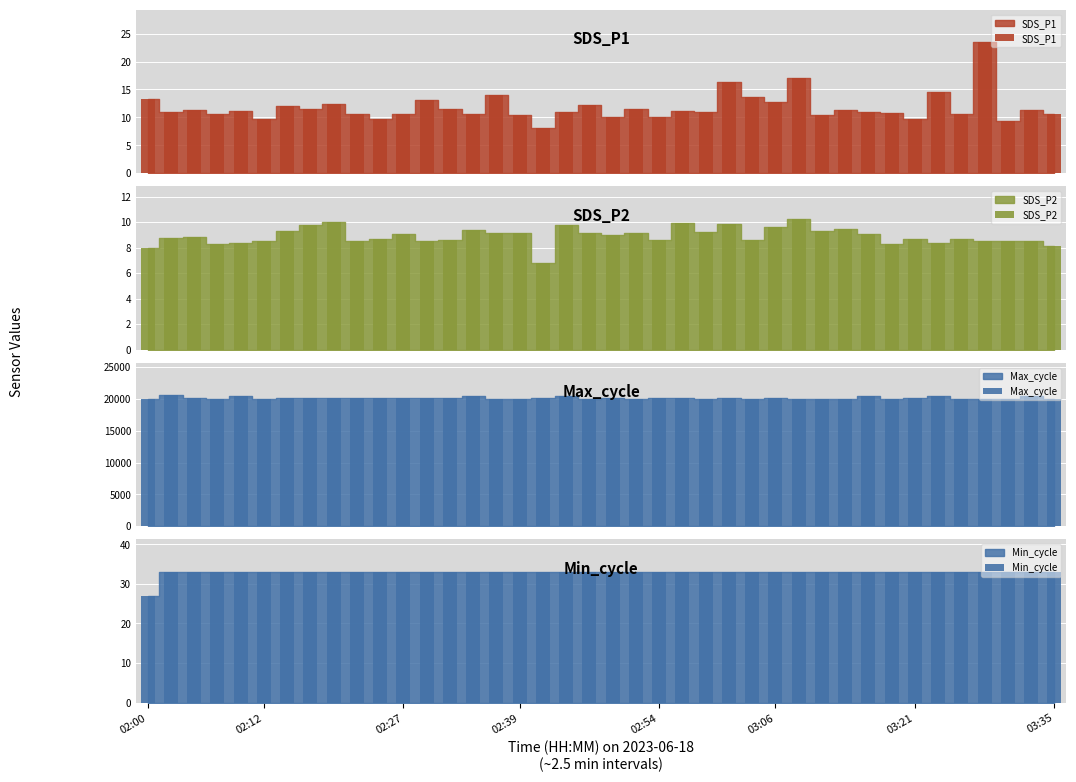

What are all the series names shown in the legend?

SDS_P1, SDS_P2, Max_cycle, Min_cycle